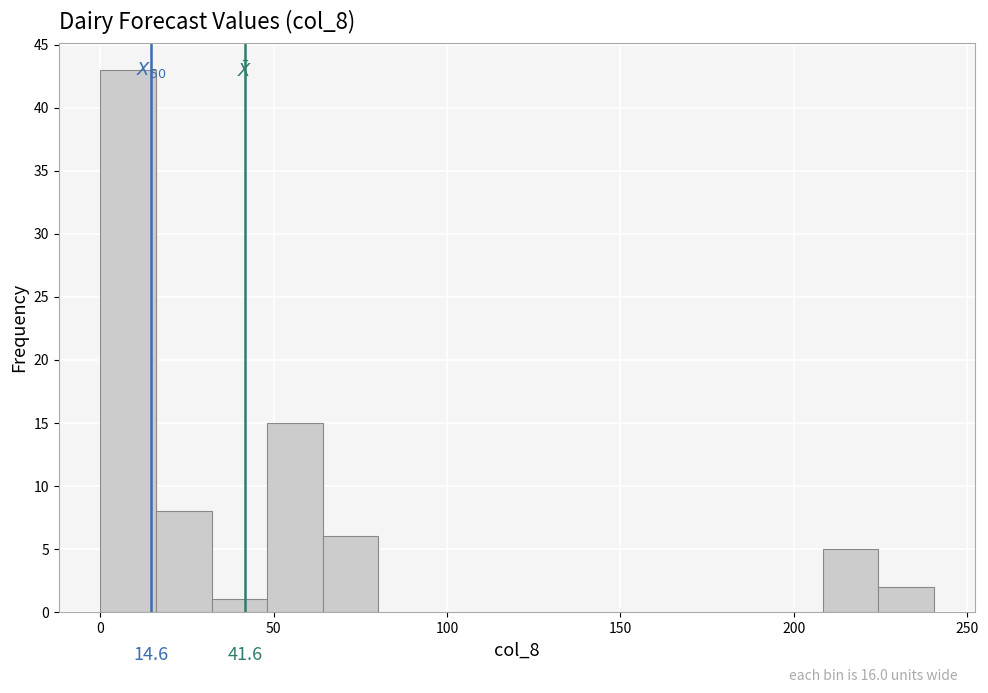

Read against the x-axis, roughly where is the centre of the tallest bar?

10